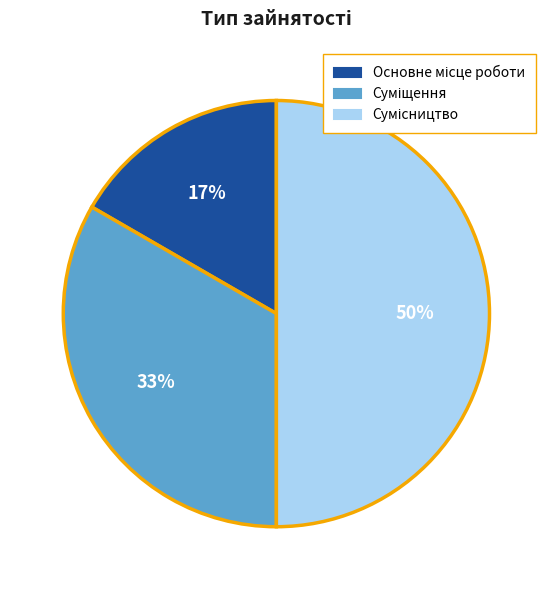

To the nearest percent, what is the difference between the largest and smallest slice percentages?

33%